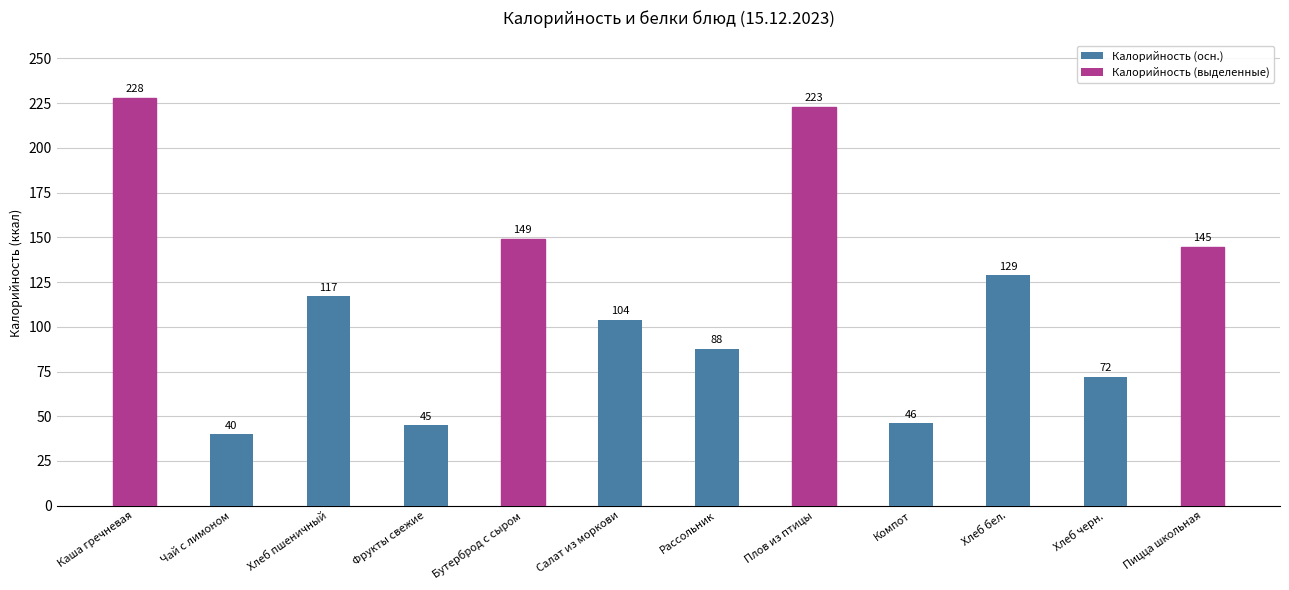

How many series are shown in this chart?

1